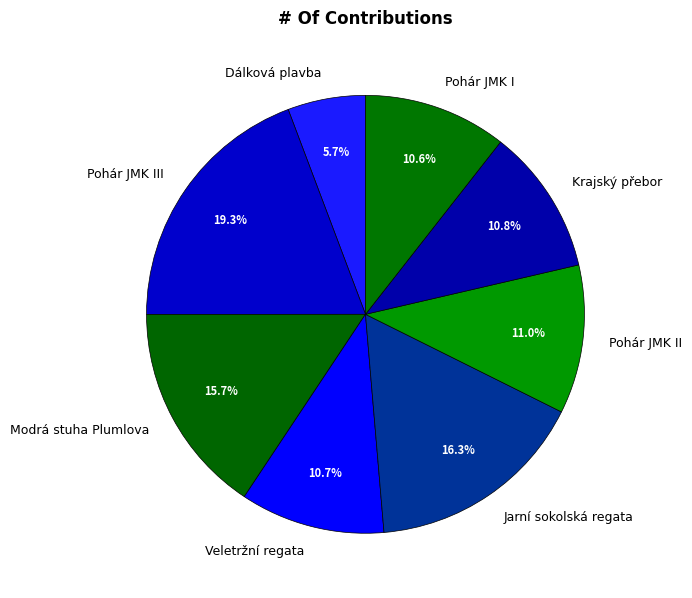

To the nearest percent, what portion does Veletržní regata represent?

11%